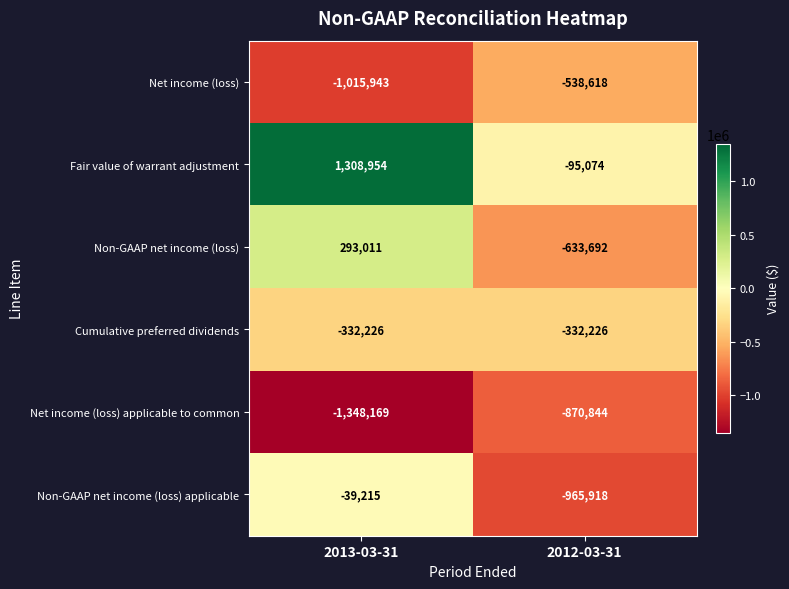

The Net income (loss) applicable to common series shows -580124 at 2012-03-31. True or false?

False